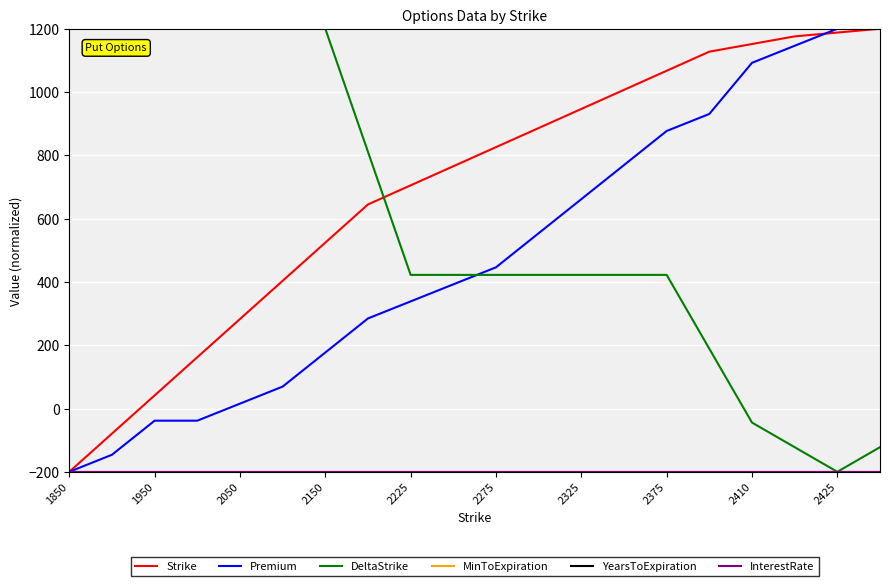

Reading left to right, transcribe all the data shown in this chart.

Strike: -200.0	-79.3	41.4	162.1	282.8	403.4	524.1	644.8	705.2	765.5	825.9	886.2	946.6	1006.9	1067.2	1127.6	1151.7	1175.9	1187.9	1200.0
Premium: -200.0	-146.2	-38.5	-38.5	15.4	69.2	176.9	284.6	338.5	392.3	446.2	553.8	661.5	769.2	876.9	930.8	1092.3	1146.2	1200.0	1200.0
DeltaStrike: 1200.0	1200.0	1200.0	1200.0	1200.0	1200.0	1200.0	811.1	422.2	422.2	422.2	422.2	422.2	422.2	422.2	188.9	-44.4	-122.2	-200.0	-122.2
MinToExpiration: -200.0	-200.0	-200.0	-200.0	-200.0	-200.0	-200.0	-200.0	-200.0	-200.0	-200.0	-200.0	-200.0	-200.0	-200.0	-200.0	-200.0	-200.0	-200.0	-200.0
YearsToExpiration: -200.0	-200.0	-200.0	-200.0	-200.0	-200.0	-200.0	-200.0	-200.0	-200.0	-200.0	-200.0	-200.0	-200.0	-200.0	-200.0	-200.0	-200.0	-200.0	-200.0
InterestRate: -200.0	-200.0	-200.0	-200.0	-200.0	-200.0	-200.0	-200.0	-200.0	-200.0	-200.0	-200.0	-200.0	-200.0	-200.0	-200.0	-200.0	-200.0	-200.0	-200.0